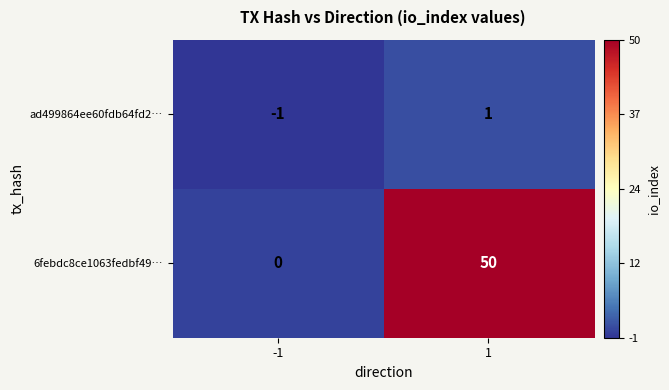

How many data points in 6febdc8ce1063fedbf49… are less than 50?

1